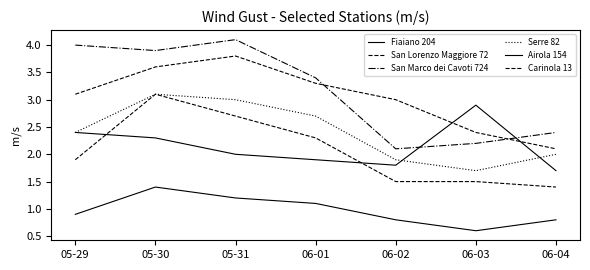

At which label is Airola 154 closest to 1?

05-29